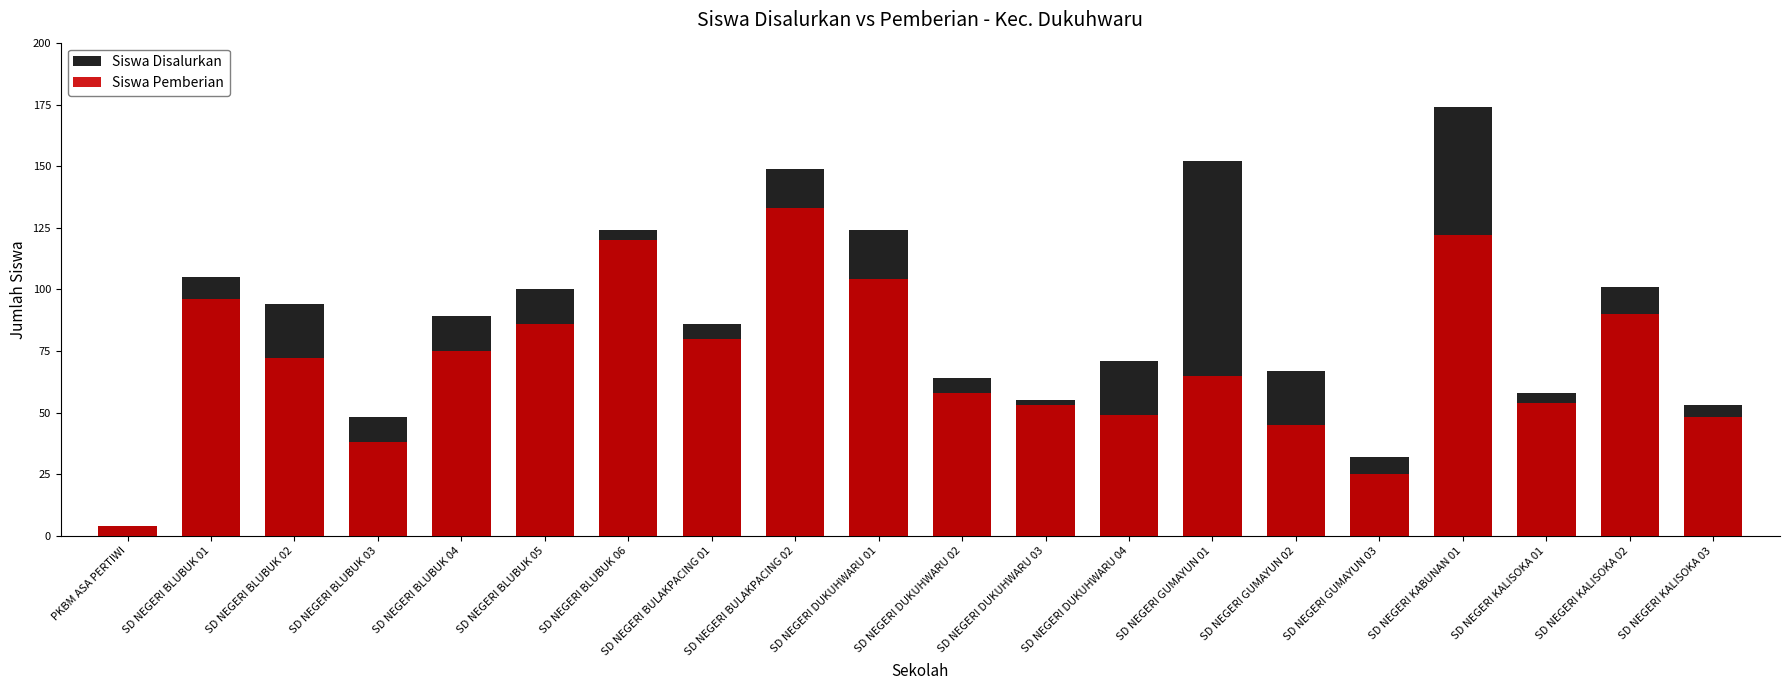

What is the value of the Siswa Disalurkan bar at the 7th from the left?

124